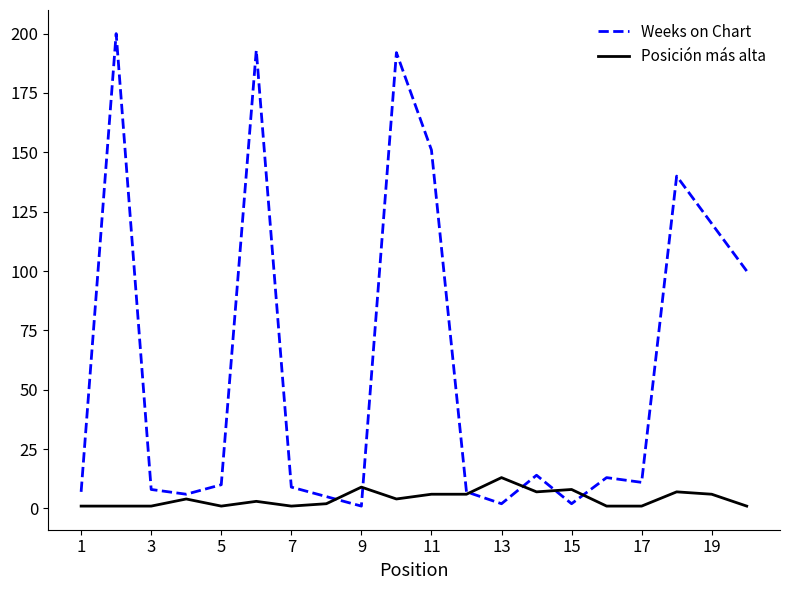

Reading left to right, transcribe all the data shown in this chart.

Weeks on Chart: 7	200	8	6	10	193	9	5	1	192	151	7	2	14	2	13	11	140	120	100
Posición más alta: 1	1	1	4	1	3	1	2	9	4	6	6	13	7	8	1	1	7	6	1